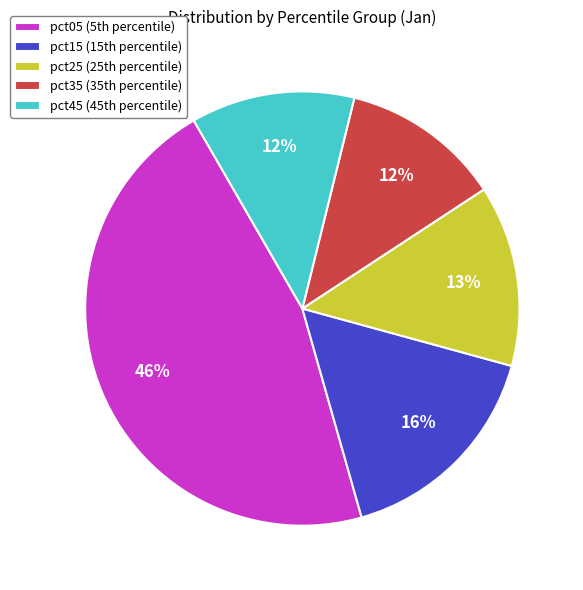

Count the number of slices in the pie.

5